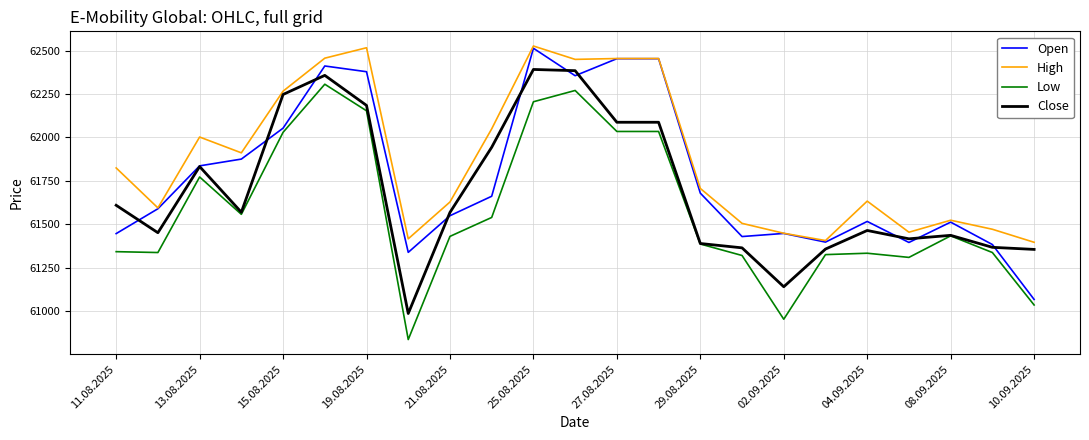

Which series has the largest total across all categories?

High